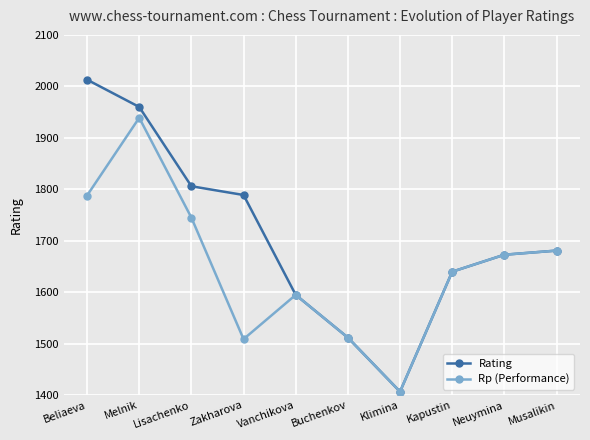

What is the label of the 5th point from the left?

Vanchikova